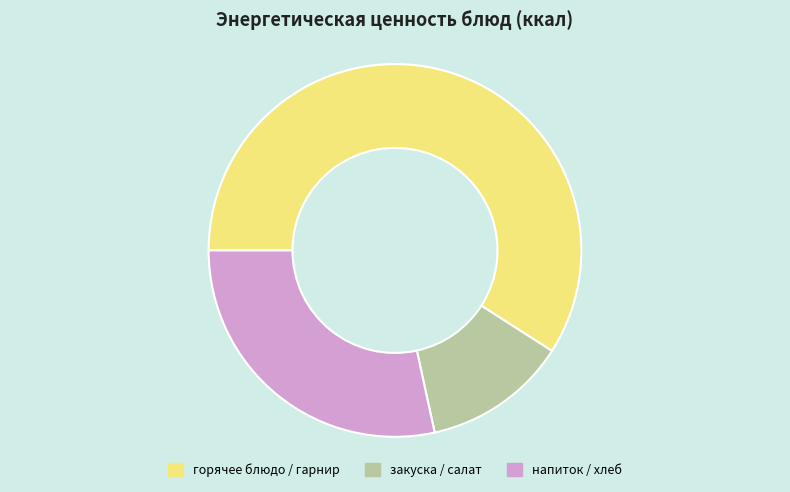

Rank the categories by value from highest to lowest.

горячее блюдо / гарнир, напиток / хлеб, закуска / салат